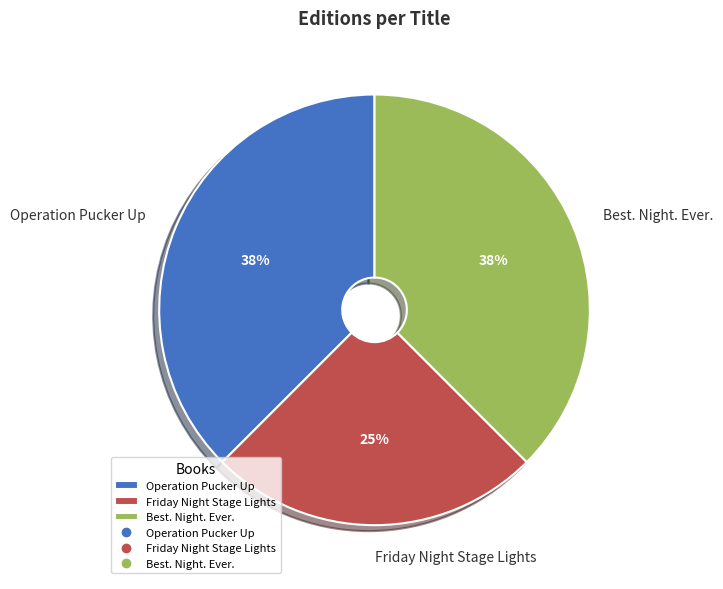

To the nearest percent, what portion does Friday Night Stage Lights represent?

25%